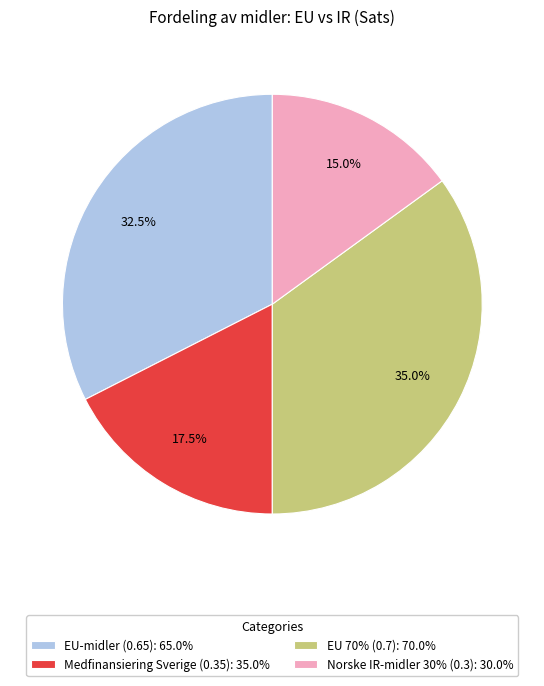

Which slice is the largest?

EU 70% (0.7)